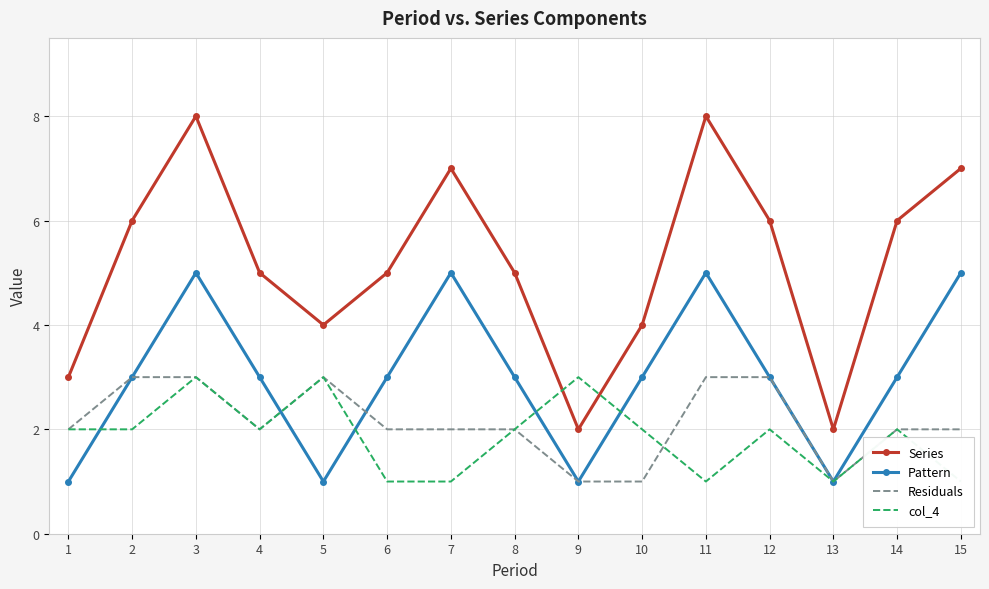

At which category does Series reach its first local peak?

3